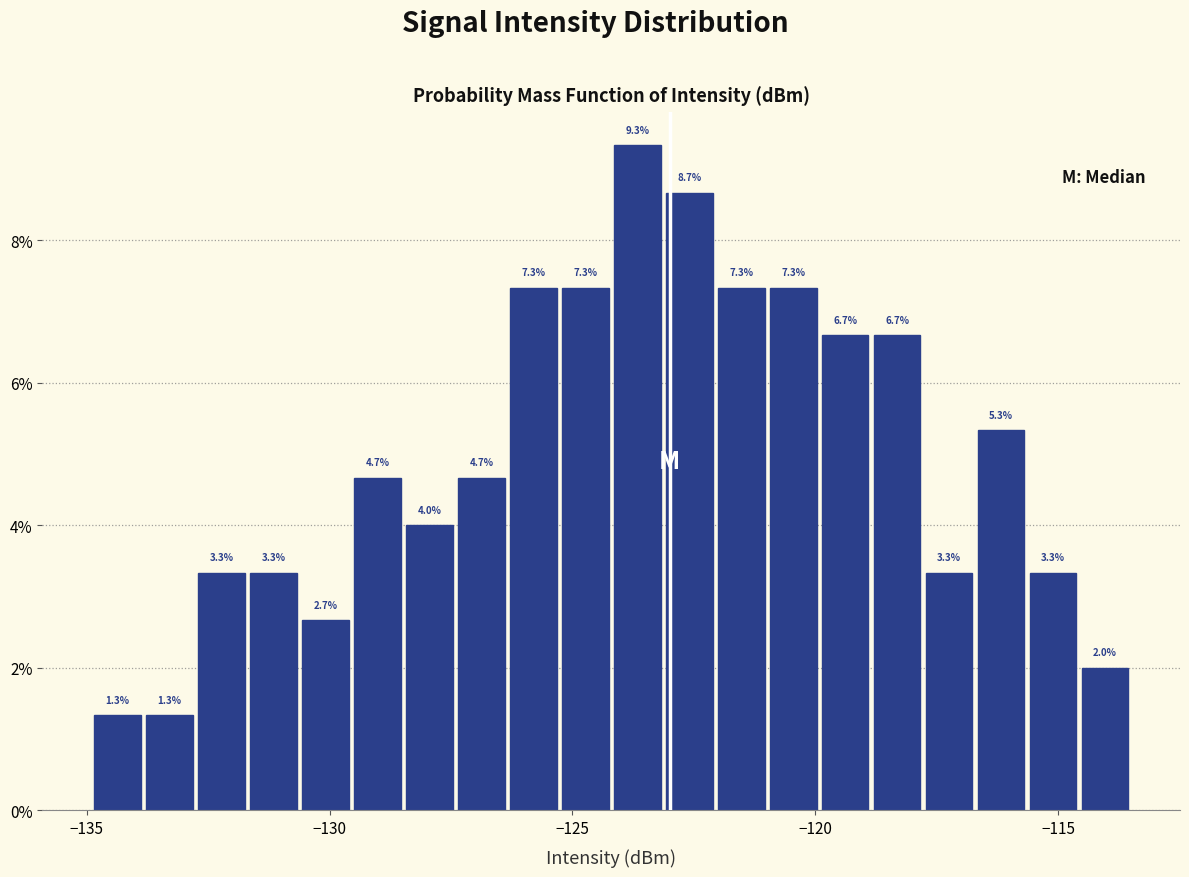

Around what value on the x-axis is the tallest bar? Give the approximate position of its centre, as read against the axis.

-123.5